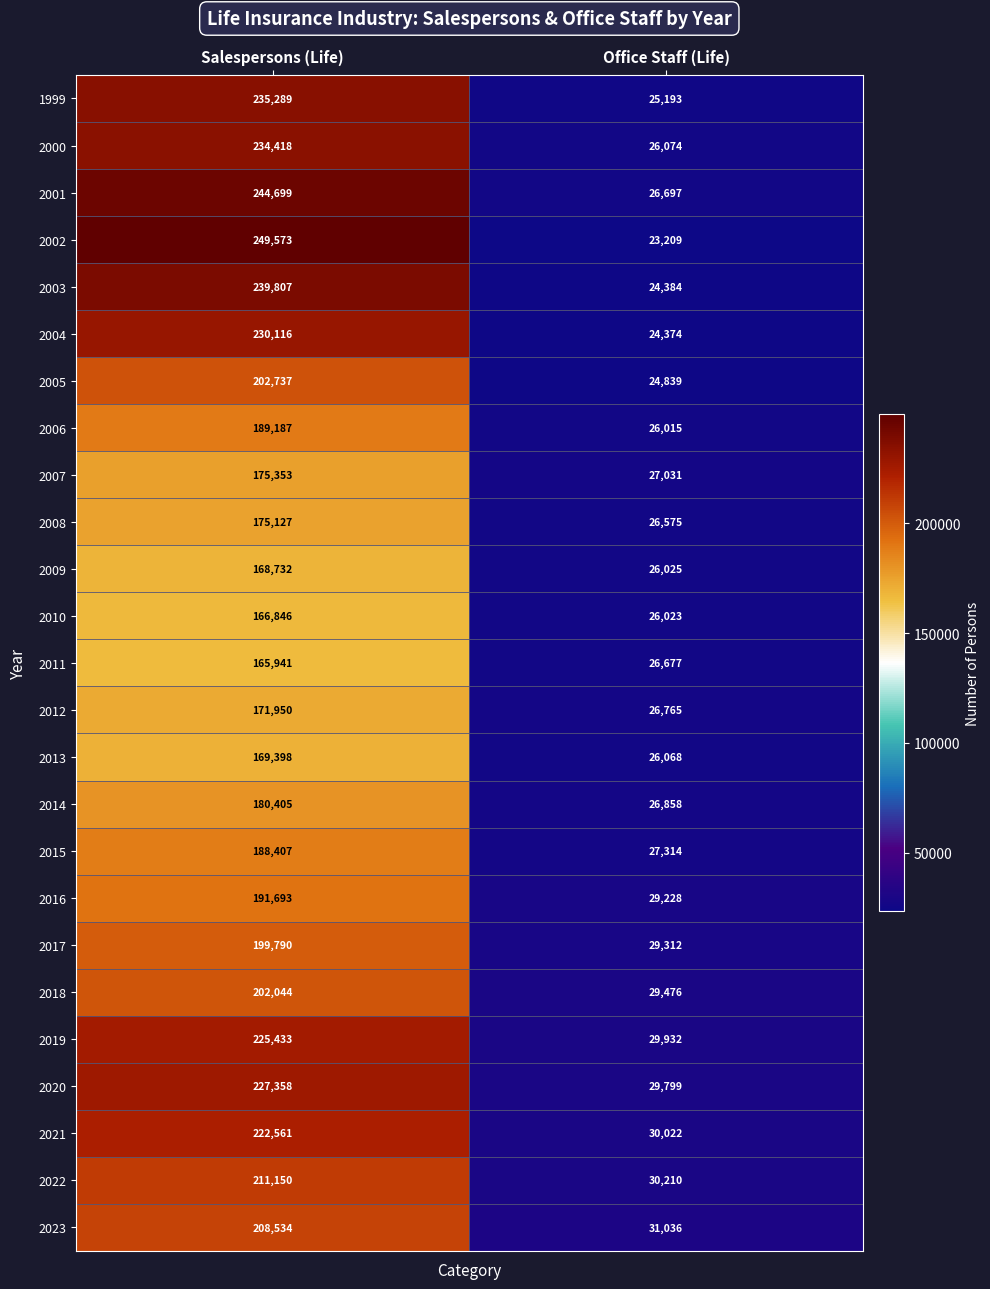

Which series has the largest total across all categories?

2002